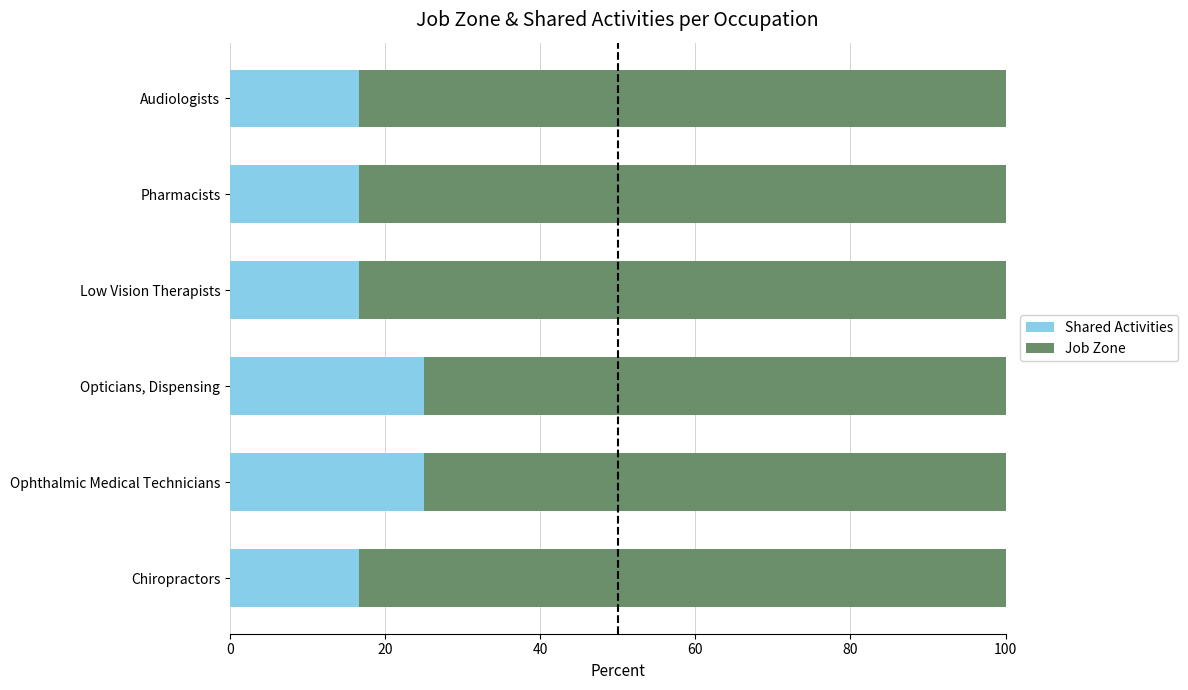

True or false: Shared Activities has a value of 25.0 at Ophthalmic Medical Technicians.

True